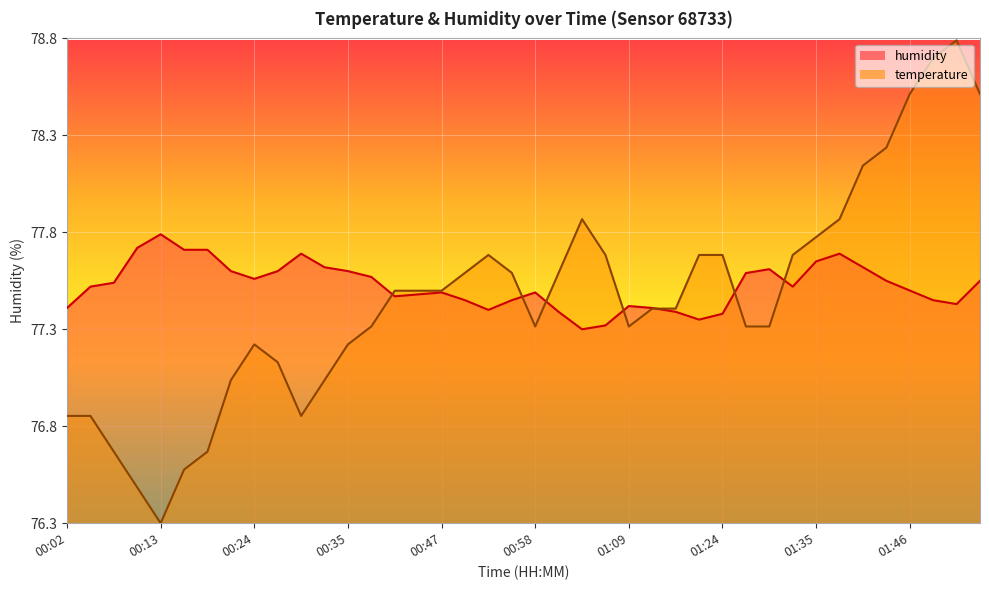

Reading left to right, list all the values displayed in this chart.

temperature: 00:02=76.9	00:05=76.9	00:08=76.7	00:11=76.5	00:13=76.3	00:16=76.6	00:19=76.7	00:22=77.0	00:24=77.2	00:27=77.1	00:30=76.9	00:33=77.0	00:35=77.2	00:38=77.3	00:41=77.5	00:44=77.5	00:47=77.5	00:49=77.6	00:52=77.7	00:55=77.6	00:58=77.3	01:01=77.6	01:03=77.9	01:06=77.7	01:09=77.3	01:15=77.4	01:18=77.4	01:21=77.7	01:24=77.7	01:26=77.3	01:29=77.3	01:32=77.7	01:35=77.8	01:38=77.9	01:40=78.1	01:43=78.2	01:46=78.5	01:49=78.7	01:52=78.8	01:54=78.5
humidity: 00:02=77.4	00:05=77.5	00:08=77.5	00:11=77.7	00:13=77.8	00:16=77.7	00:19=77.7	00:22=77.6	00:24=77.6	00:27=77.6	00:30=77.7	00:33=77.6	00:35=77.6	00:38=77.6	00:41=77.5	00:44=77.5	00:47=77.5	00:49=77.5	00:52=77.4	00:55=77.5	00:58=77.5	01:01=77.4	01:03=77.3	01:06=77.3	01:09=77.4	01:15=77.4	01:18=77.4	01:21=77.3	01:24=77.4	01:26=77.6	01:29=77.6	01:32=77.5	01:35=77.7	01:38=77.7	01:40=77.6	01:43=77.5	01:46=77.5	01:49=77.5	01:52=77.4	01:54=77.5